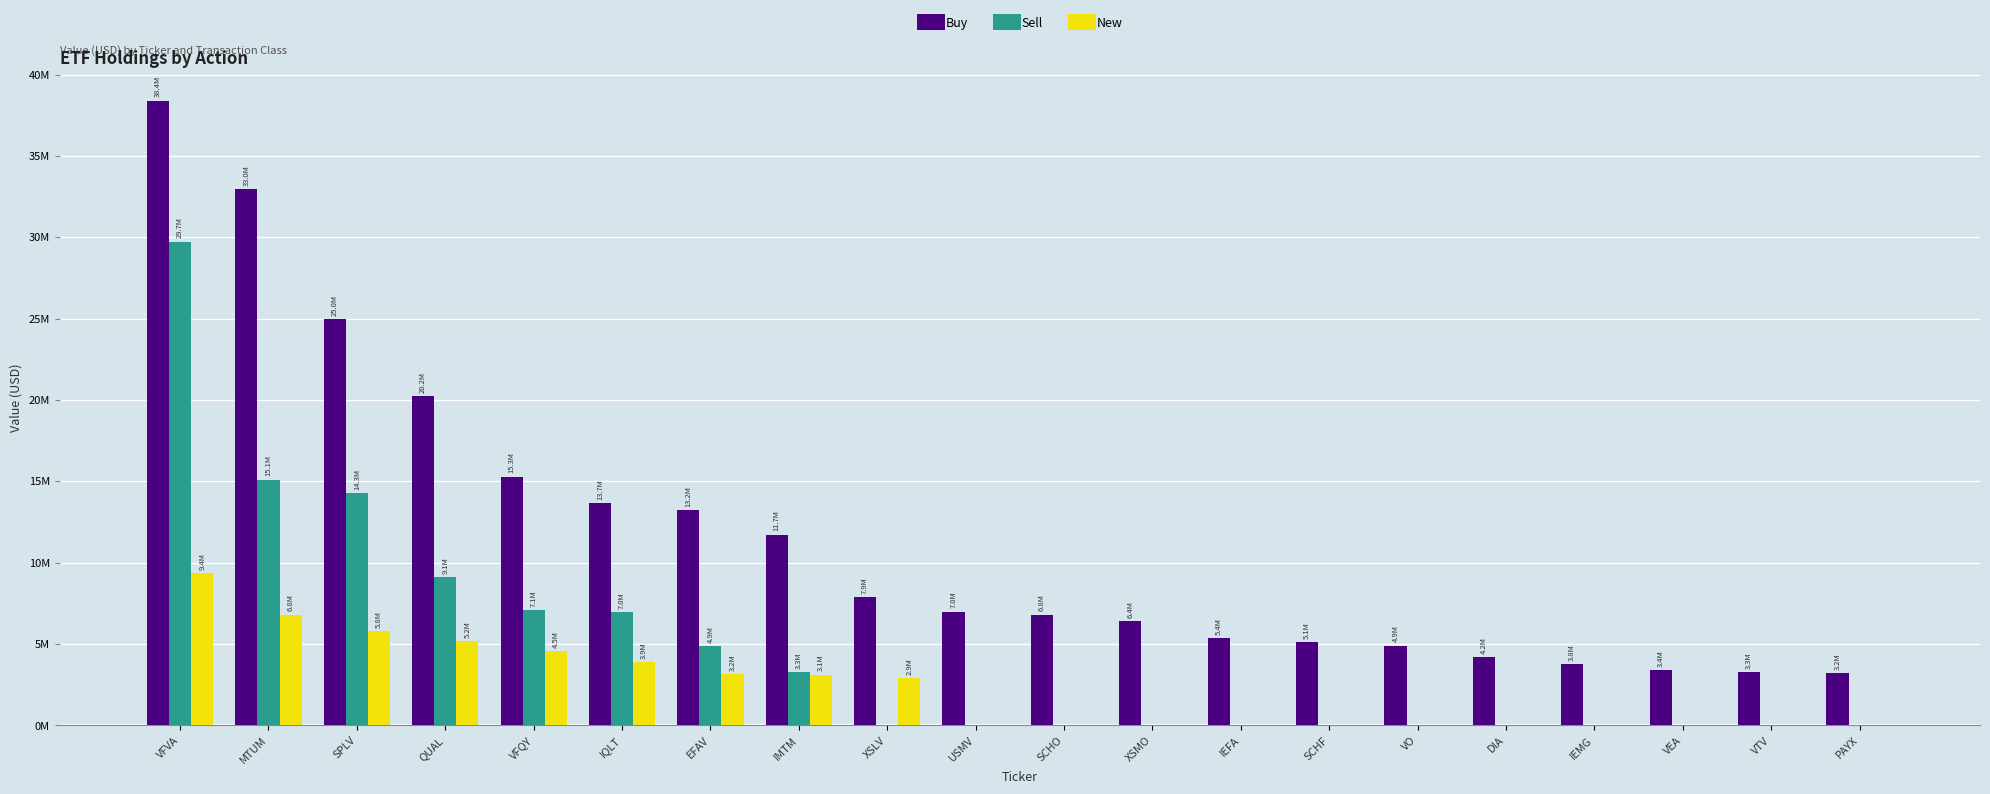

Are the bars horizontal?

No